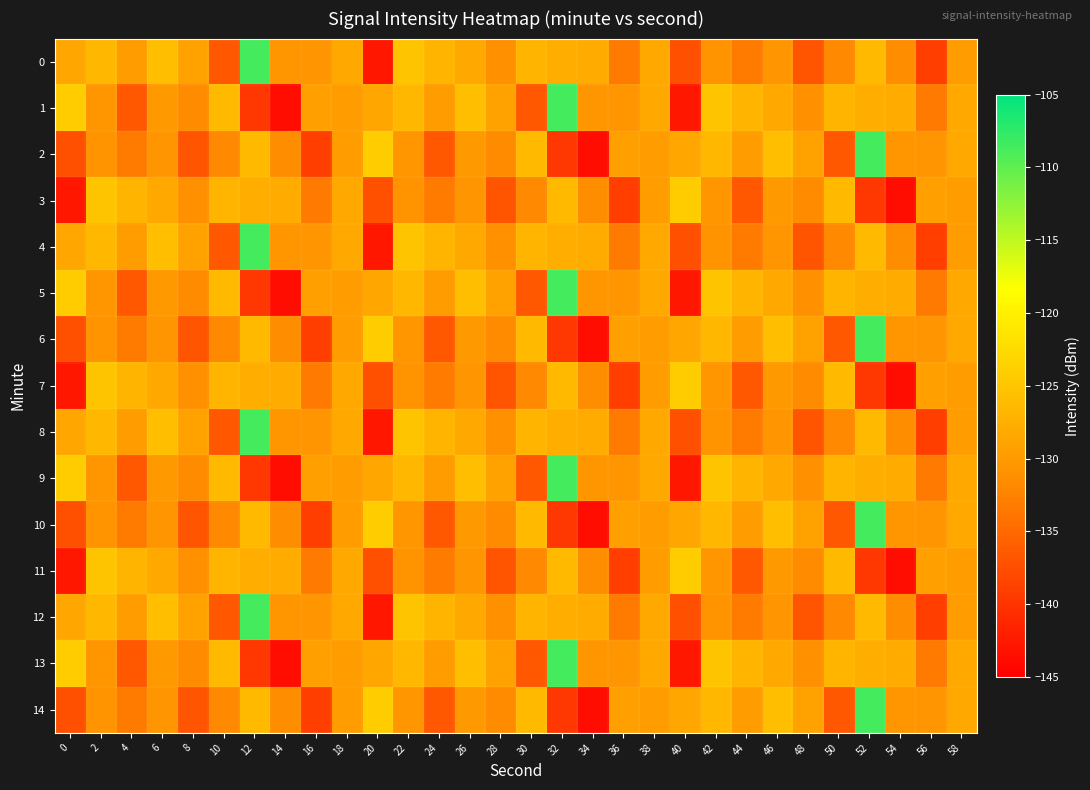

Between 44 and 20, which is larger?

44